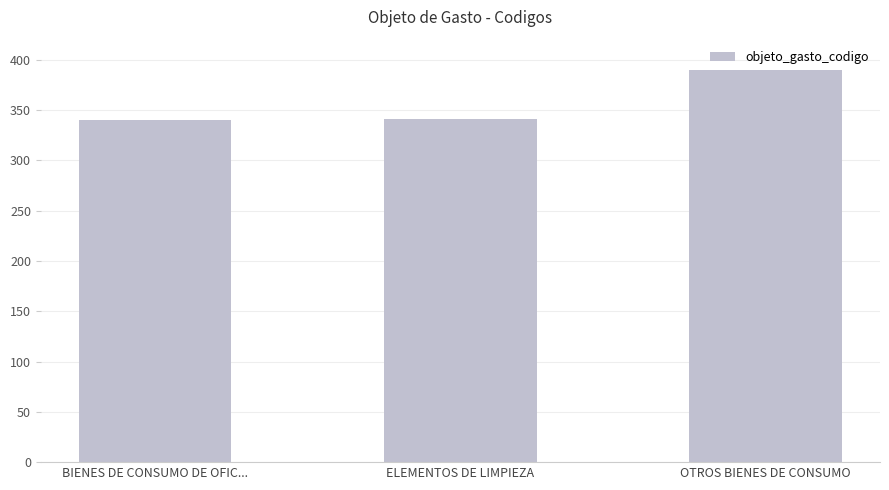

What value does the data have at BIENES DE CONSUMO DE OFIC..., to the nearest 10?

340